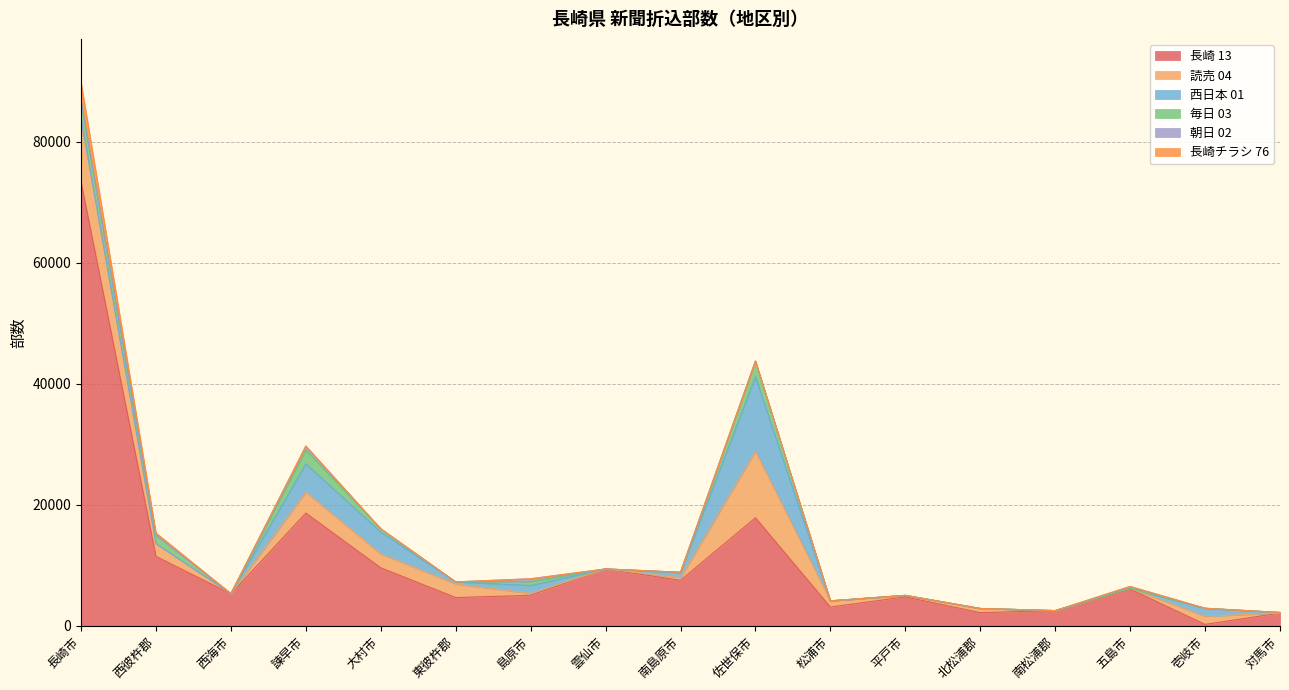

Reading left to right, list all the values displayed in this chart.

長崎 13: 73420	11470	5270	18630	9580	4660	5030	9390	7510	17850	3090	4770	2170	2500	6060	220	2100
読売 04: 10450	2110	0	3450	2280	2250	300	0	420	11000	1020	250	680	0	120	1340	0
西日本 01: 0	0	50	4680	3630	340	1310	0	840	12310	0	0	0	0	40	1300	90
毎日 03: 2930	1410	0	2310	530	0	670	0	70	2600	0	0	0	0	0	30	0
朝日 02: 0	0	0	630	0	0	450	0	0	0	0	0	0	0	270	0	0
長崎チラシ 76: 3050	350	0	0	0	0	0	0	0	0	0	0	0	0	0	0	0